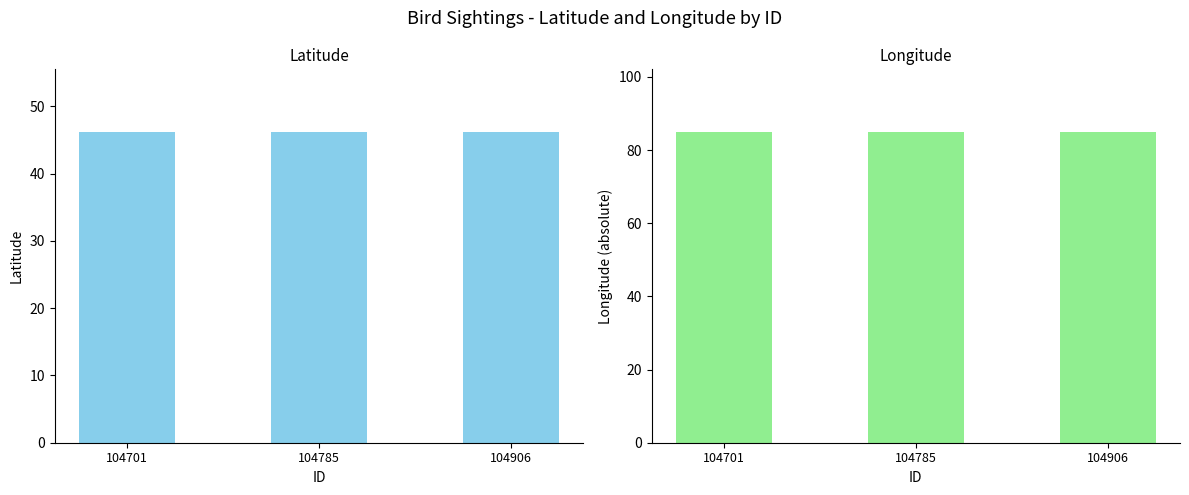

List the labels in order of Longitude (abs) value, smallest first.

104701, 104785, 104906